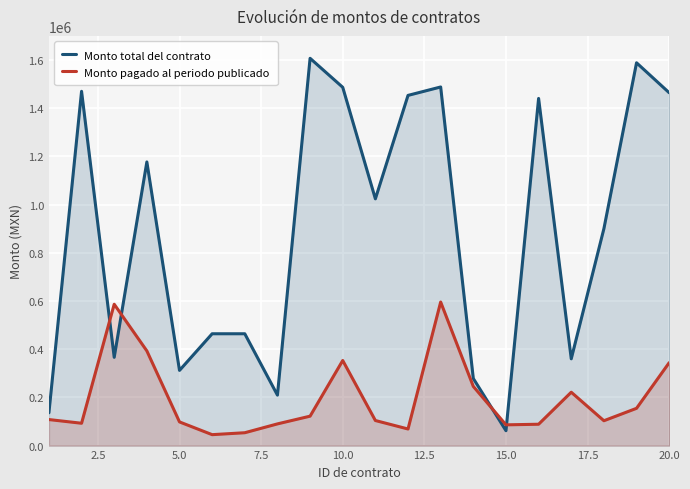

What is the difference between the second highest and second lowest values in the Monto pagado al periodo publicado series?

533139.4